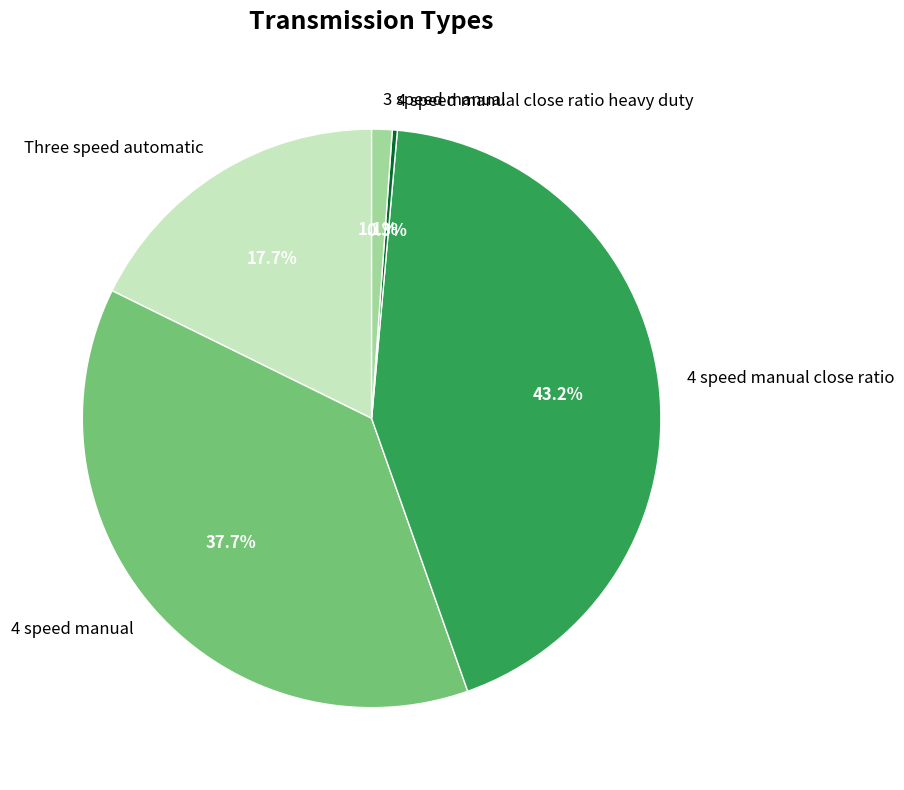

Rank the categories by value from lowest to highest.

4 speed manual close ratio heavy duty, 3 speed manual, Three speed automatic, 4 speed manual, 4 speed manual close ratio